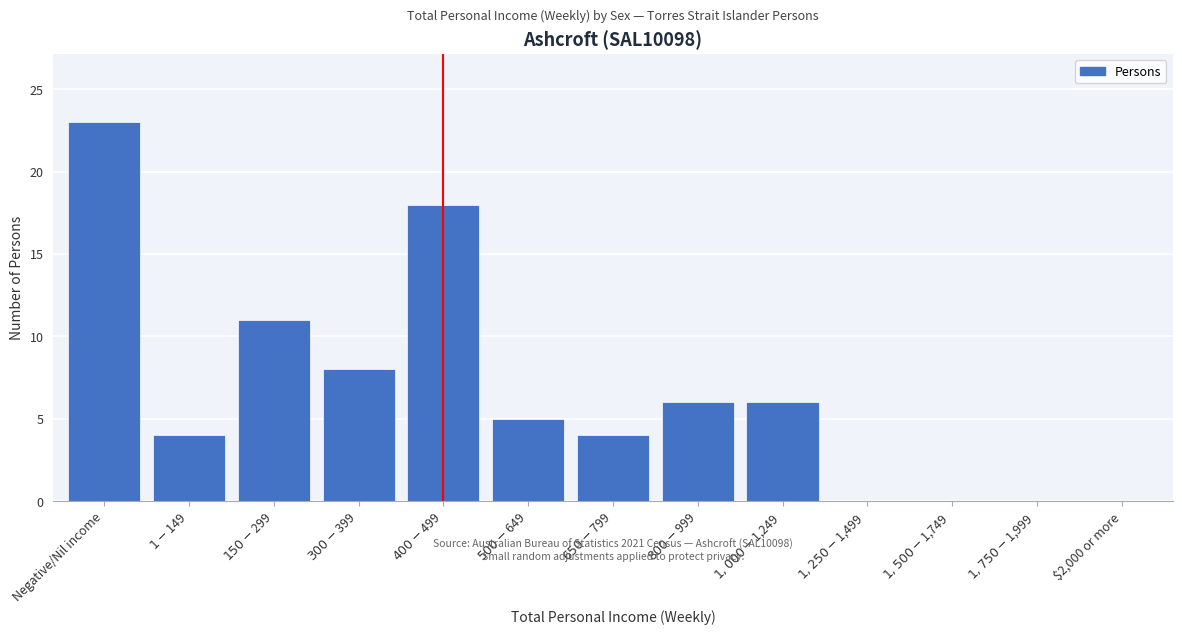

At which category does the chart reach its peak across all series?

Negative/Nil income